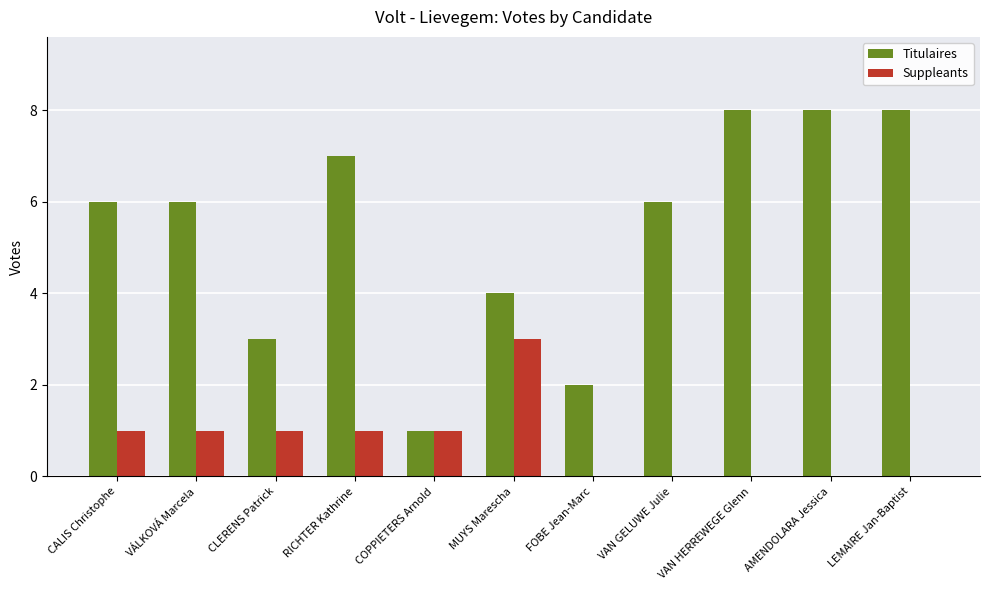

What is the sum of the Titulaires values at AMENDOLARA Jessica and FOBE Jean-Marc?

10